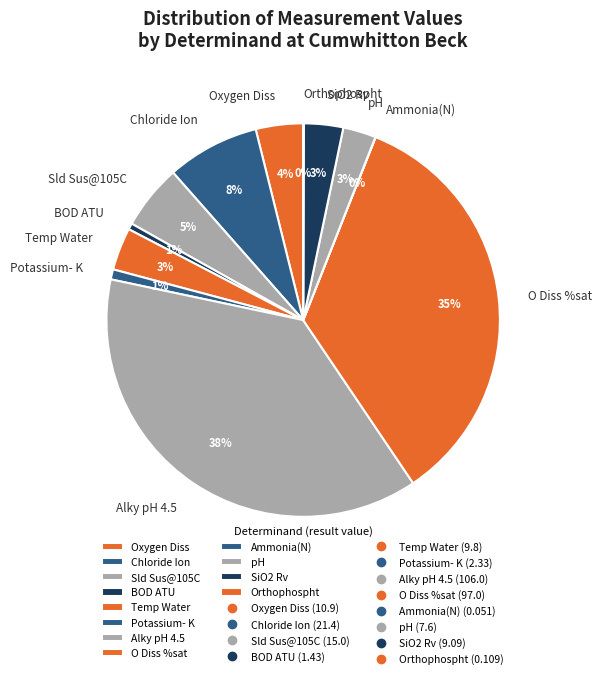

Does any single category account for the majority?

No